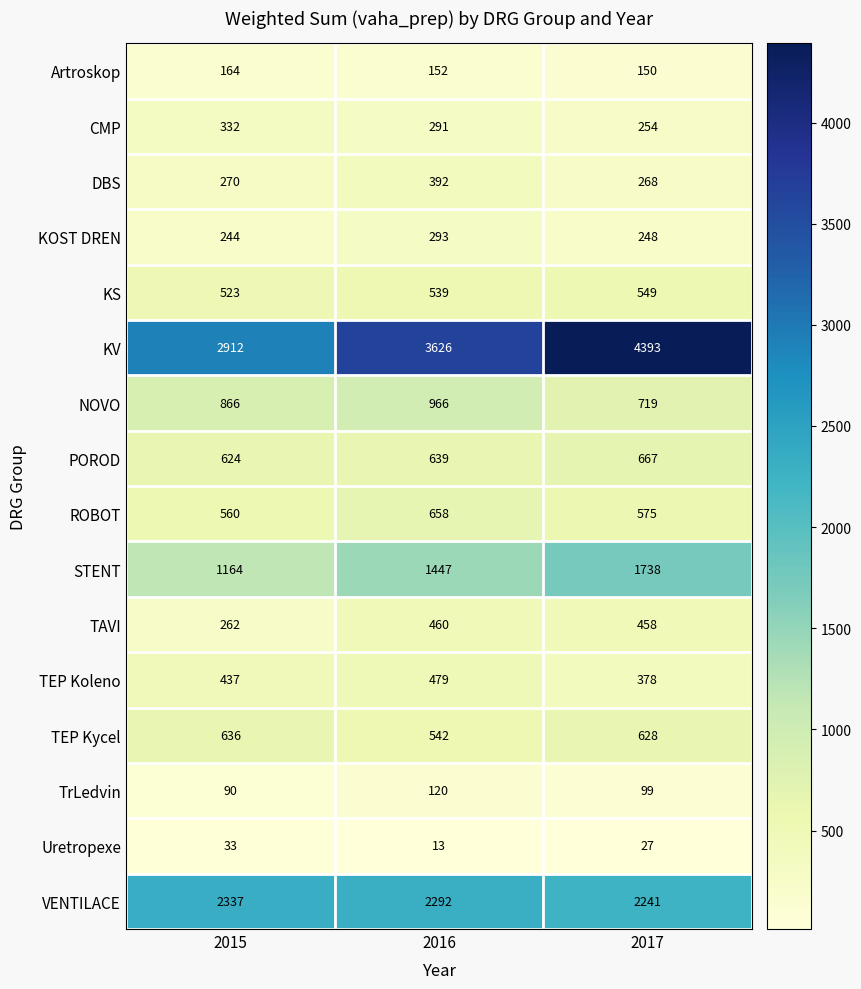

Which series has the largest range (max minus min)?

KV